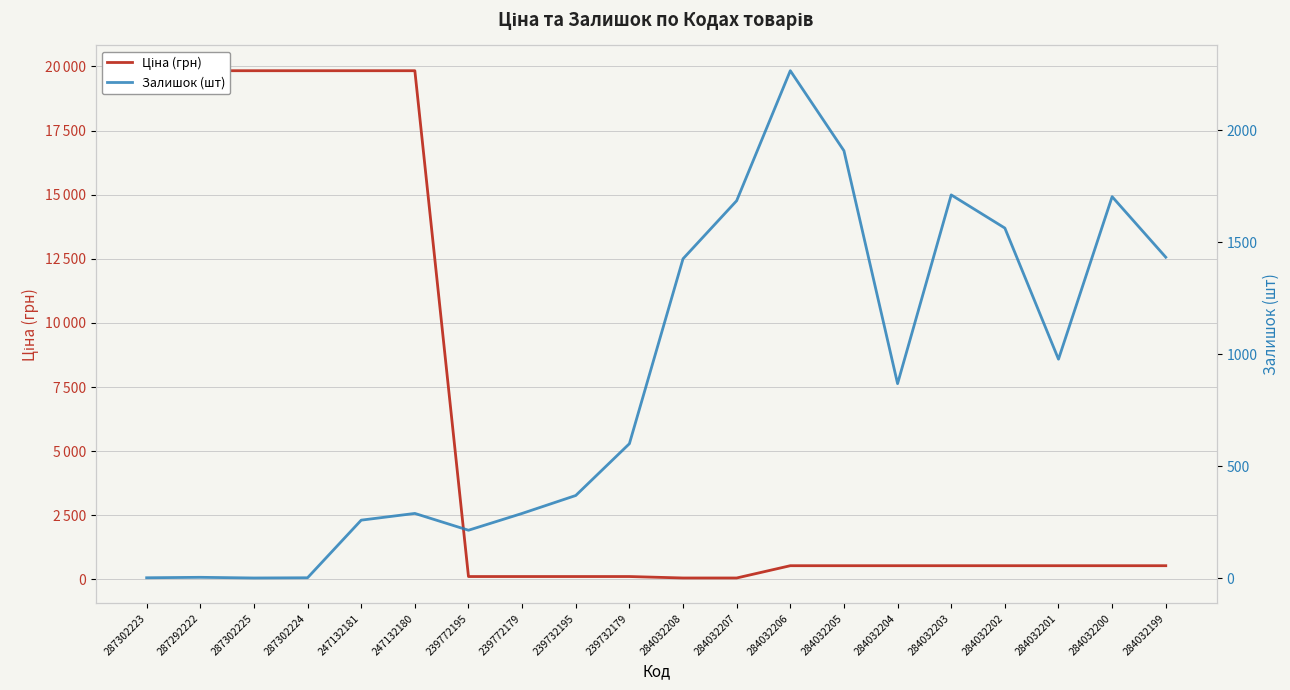

What position from the right is 239732179?

11